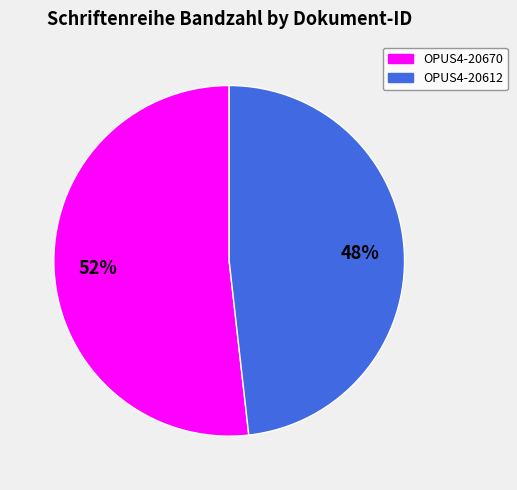

To the nearest percent, what is the combined percentage of OPUS4-20670 and OPUS4-20612?

100%